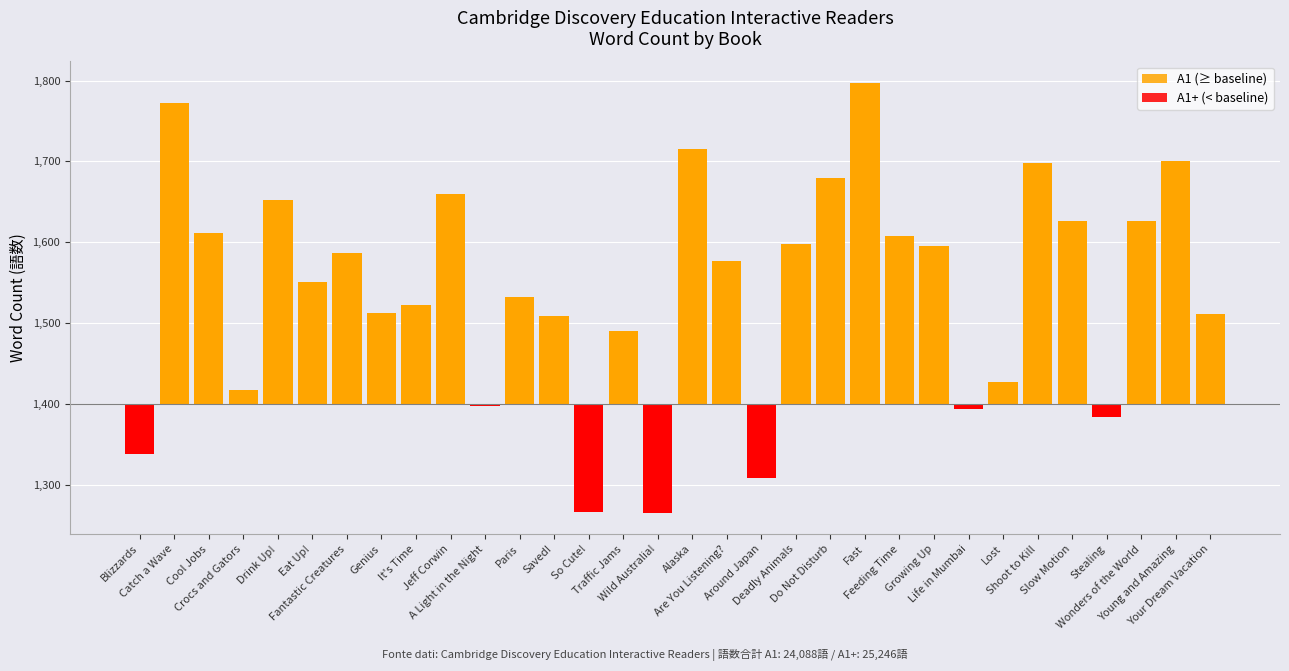

Which label corresponds to the smallest value in the chart?

Wild Australia!